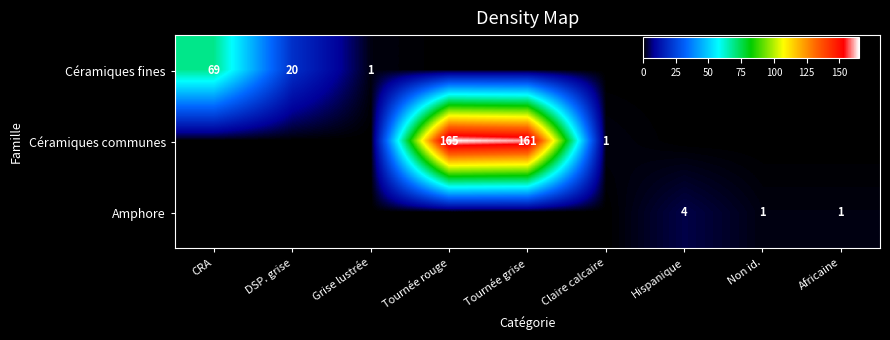

What is the spread (max minus min) of values at Non id.?

1